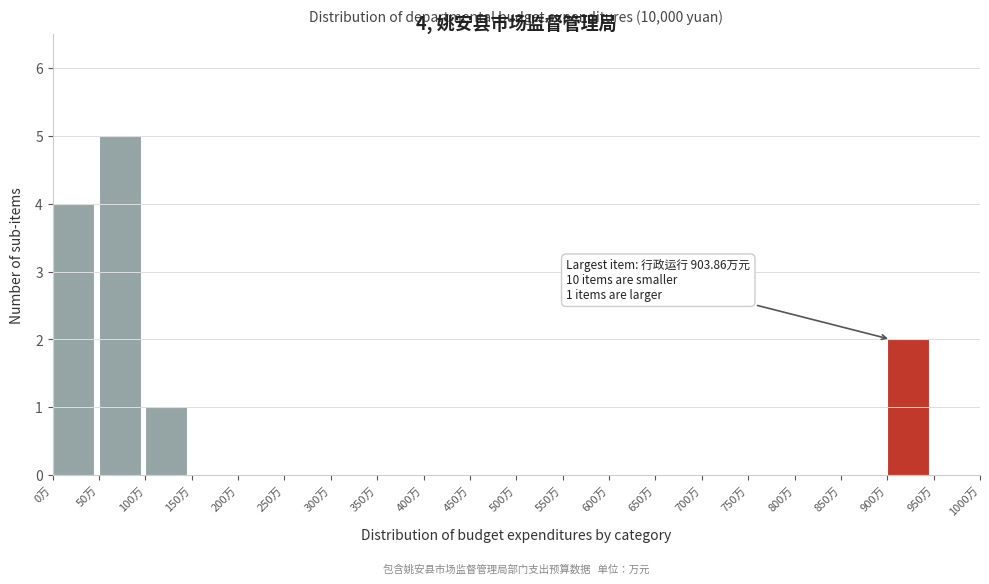

Which range on the x-axis has the tallest bar?

50 to 100